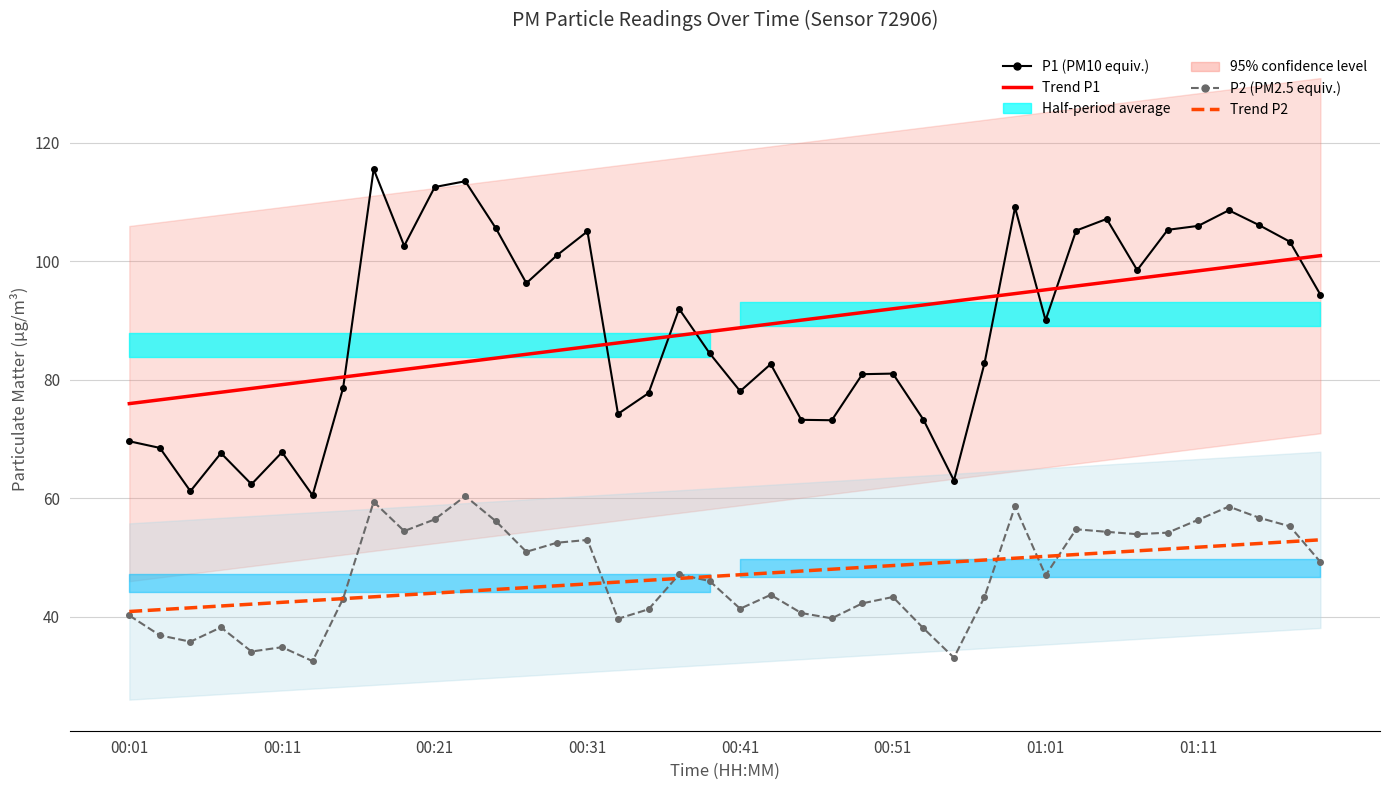

What is the sum of the Trend P1 values at 13 and 19?

172.5